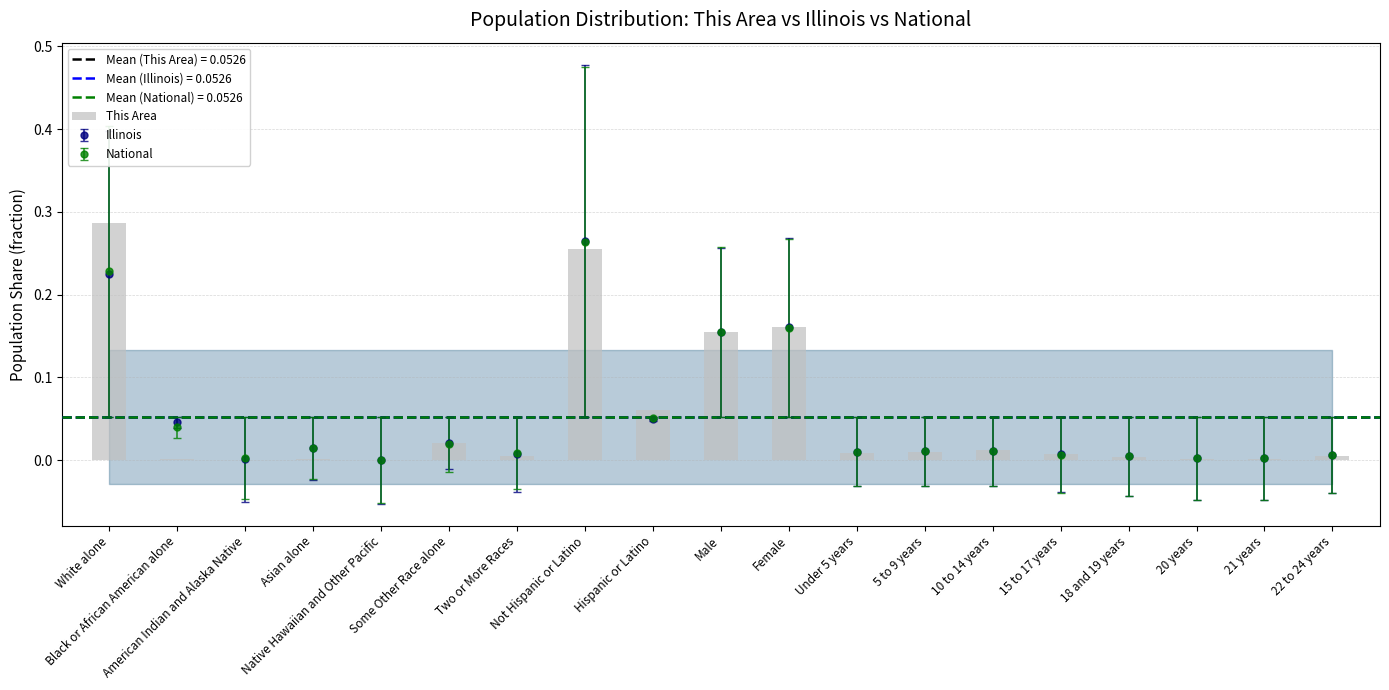

Count the number of categories in the chart.

19